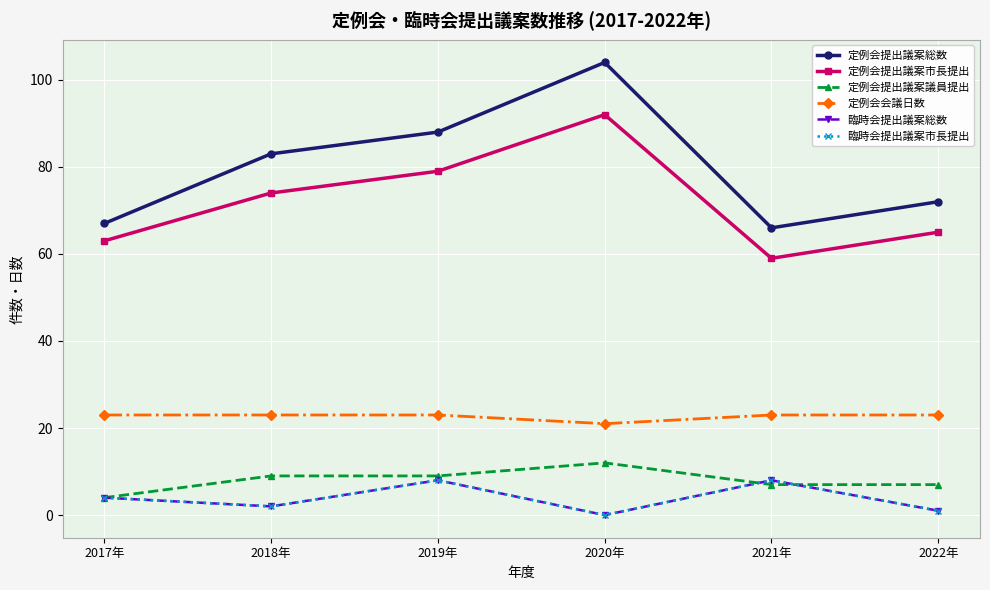

At how many categories does at least one series exceed 54?

6